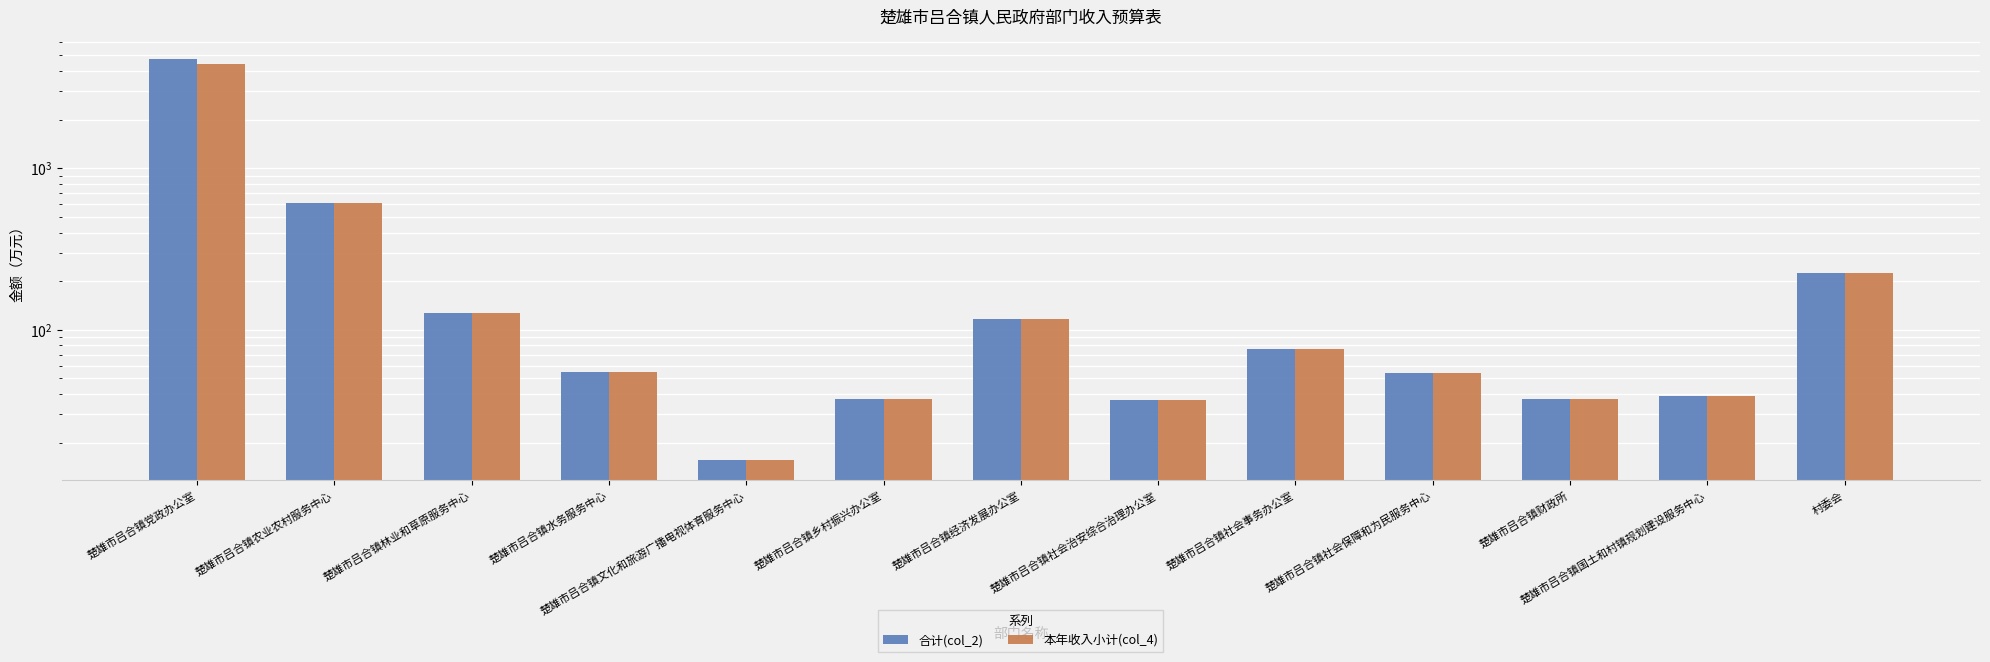

Reading left to right, what are all the values shown in this chart?

合计(col_2): 楚雄市吕合镇党政办公室=4726.2	楚雄市吕合镇农业农村服务中心=606.0	楚雄市吕合镇林业和草原服务中心=126.4	楚雄市吕合镇水务服务中心=54.9	楚雄市吕合镇文化和旅游广播电视体育服务中心=15.6	楚雄市吕合镇乡村振兴办公室=37.1	楚雄市吕合镇经济发展办公室=117.1	楚雄市吕合镇社会治安综合治理办公室=36.8	楚雄市吕合镇社会事务办公室=76.4	楚雄市吕合镇社会保障和为民服务中心=54.2	楚雄市吕合镇财政所=37.2	楚雄市吕合镇国土和村镇规划建设服务中心=38.9	村委会=225.1
本年收入小计(col_4): 楚雄市吕合镇党政办公室=4426.2	楚雄市吕合镇农业农村服务中心=606.0	楚雄市吕合镇林业和草原服务中心=126.4	楚雄市吕合镇水务服务中心=54.9	楚雄市吕合镇文化和旅游广播电视体育服务中心=15.6	楚雄市吕合镇乡村振兴办公室=37.1	楚雄市吕合镇经济发展办公室=117.1	楚雄市吕合镇社会治安综合治理办公室=36.8	楚雄市吕合镇社会事务办公室=76.4	楚雄市吕合镇社会保障和为民服务中心=54.2	楚雄市吕合镇财政所=37.2	楚雄市吕合镇国土和村镇规划建设服务中心=38.9	村委会=225.1